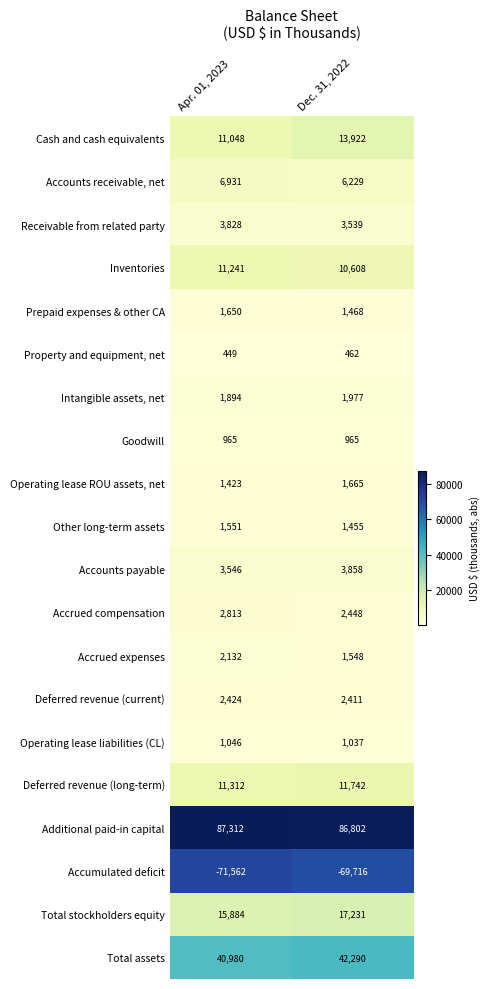

The Total assets series shows 42290 at Dec. 31, 2022. True or false?

True